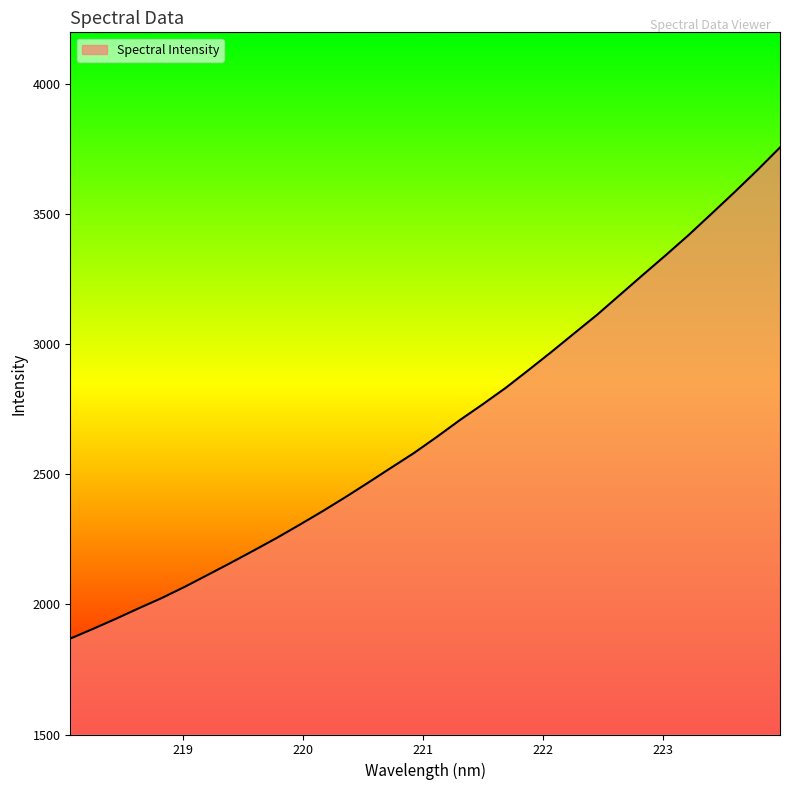

What is the smallest value displayed?

1868.8